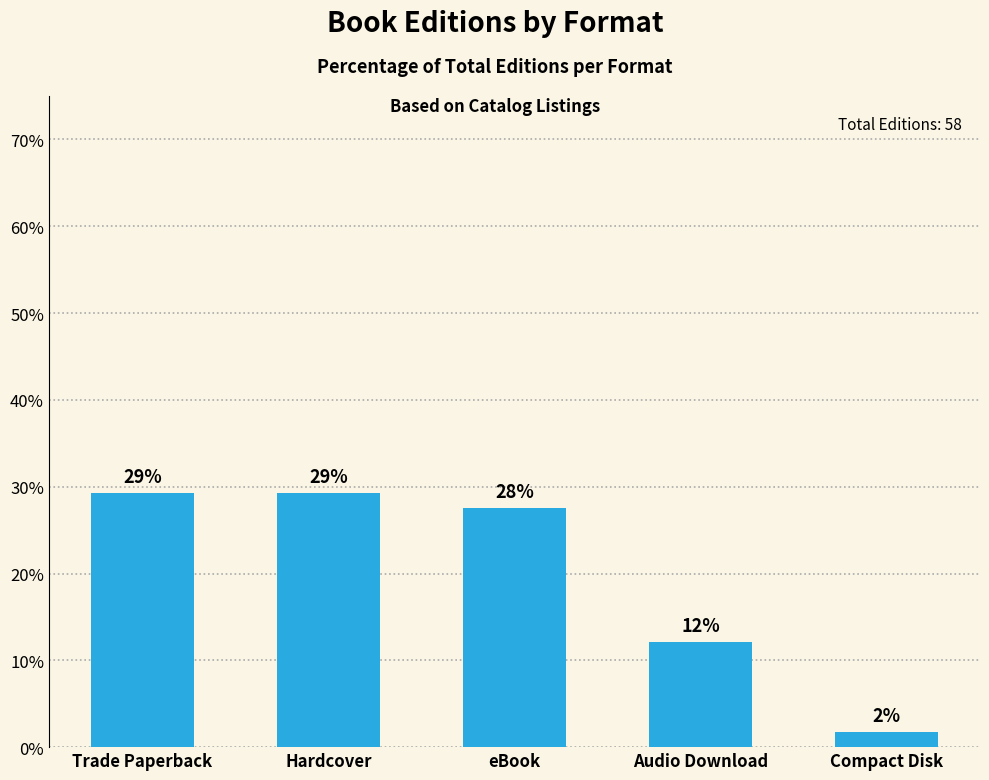

True or false: the data shows 12.1 at Audio Download.

True